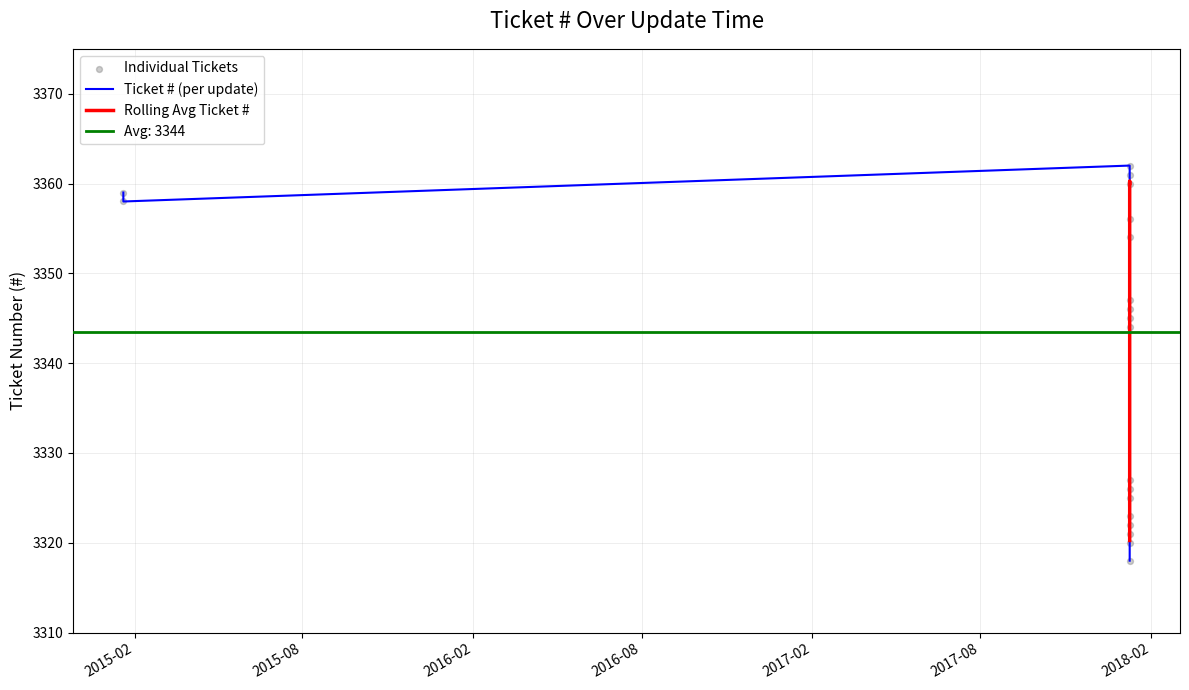

Approximately how many times larger is the value at 2018-01-09 02:35 compared to 2018-01-09 02:36?

1.0